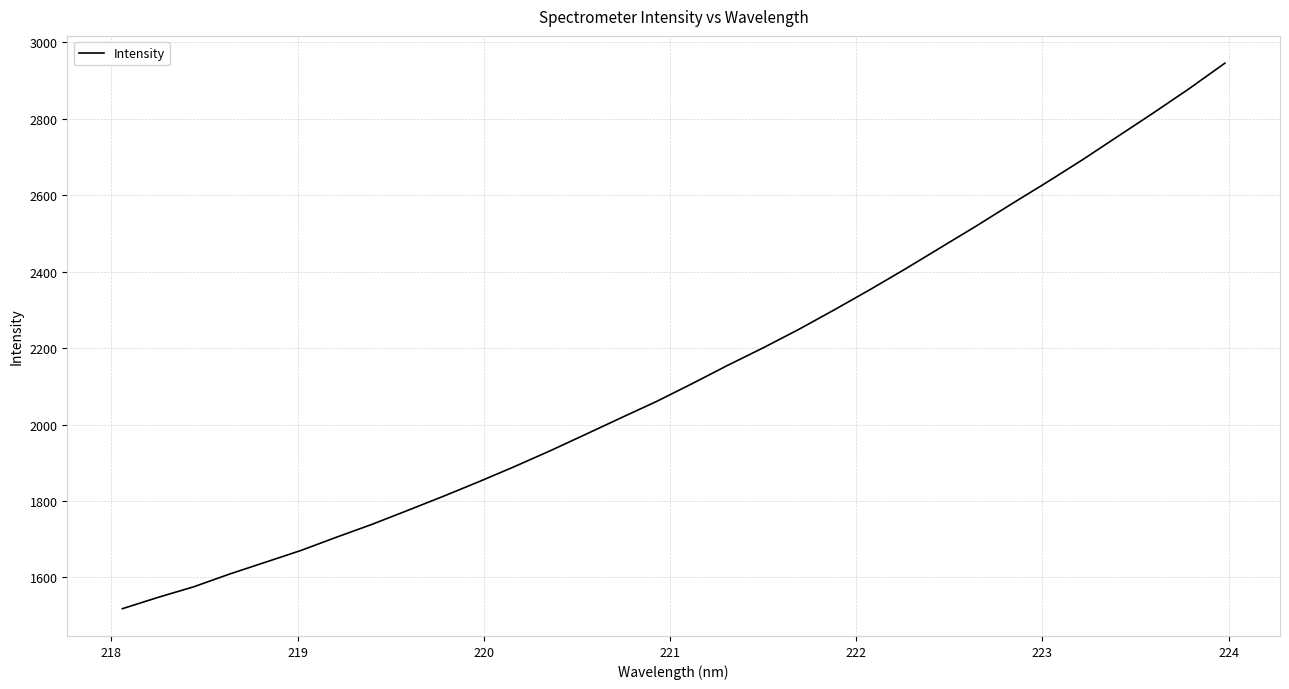

What is the maximum value shown in the chart?

2945.5